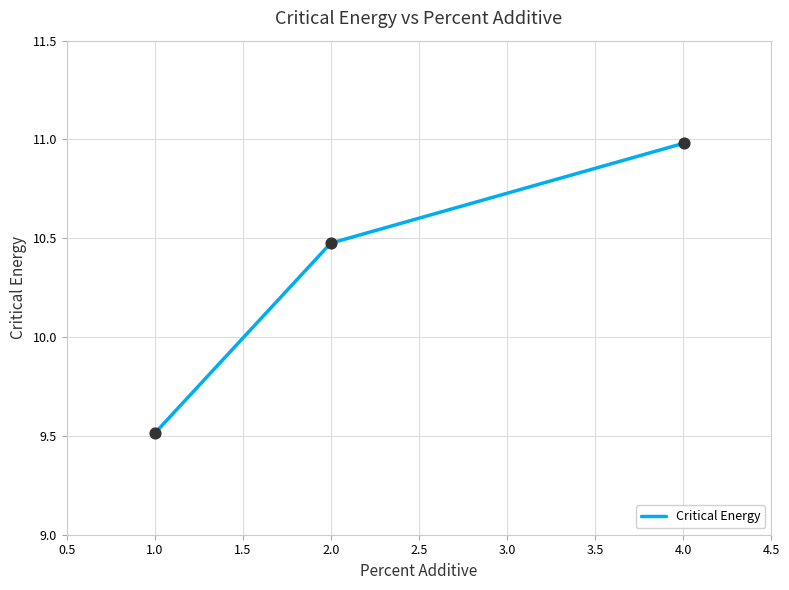

What is the smallest value displayed?

9.5